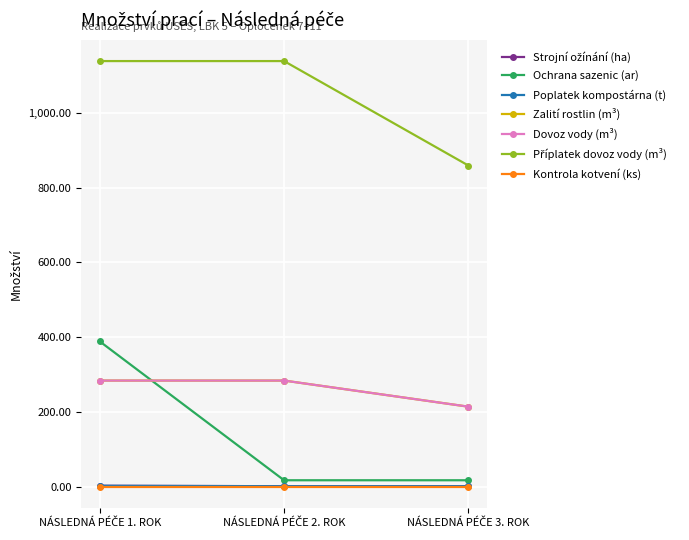

Between NÁSLEDNÁ PÉČE 3. ROK and NÁSLEDNÁ PÉČE 1. ROK, which is larger?

NÁSLEDNÁ PÉČE 1. ROK